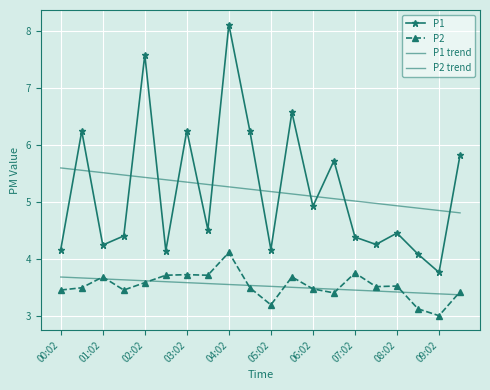

Rank the series by their maximum value, from highest to lowest.

P1, P1 trend, P2, P2 trend